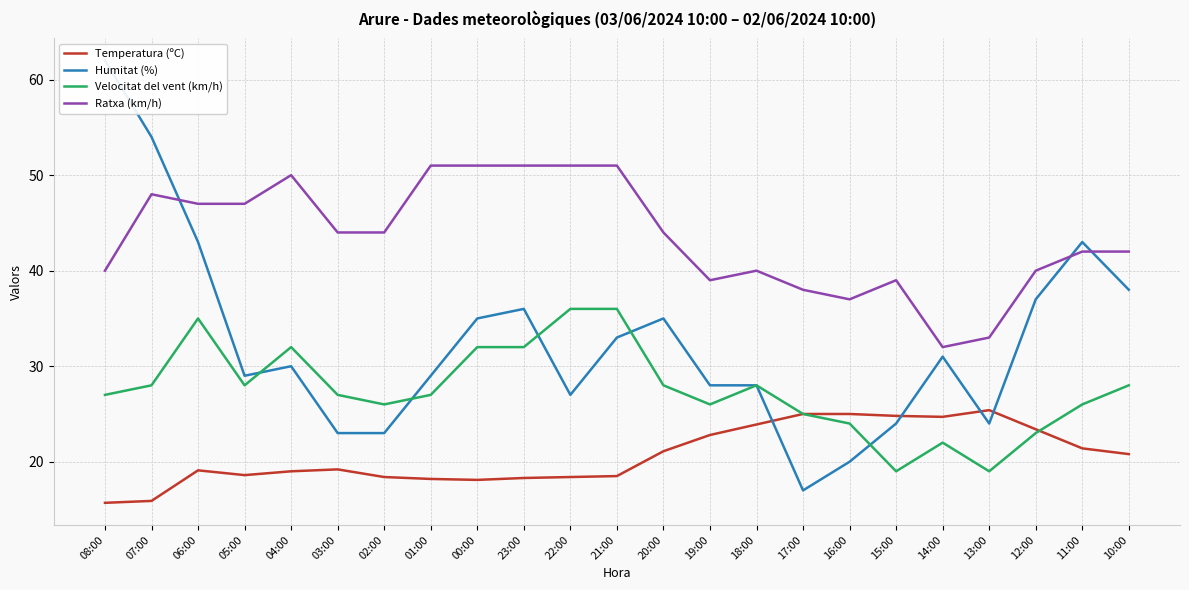

What is the difference between the maximum and second lowest values in the Ratxa (km/h) series?

18.0